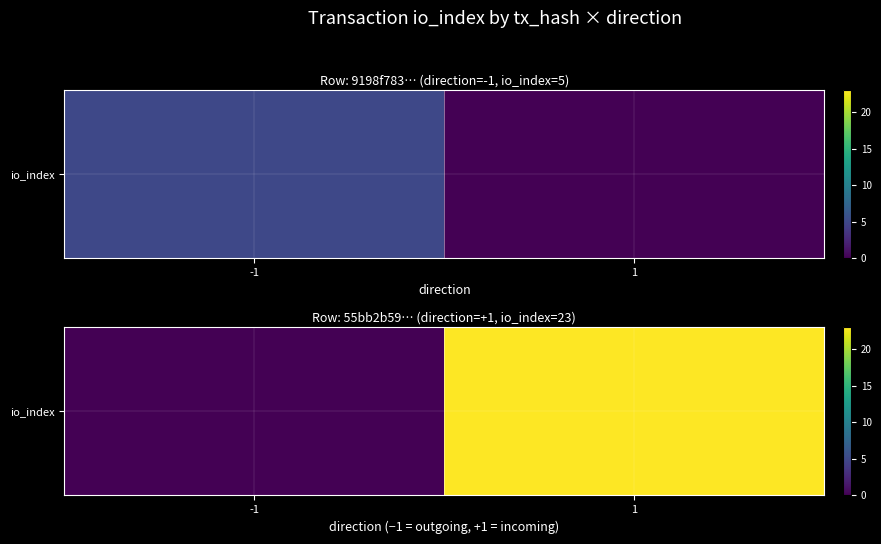

How many positive values are there?

1